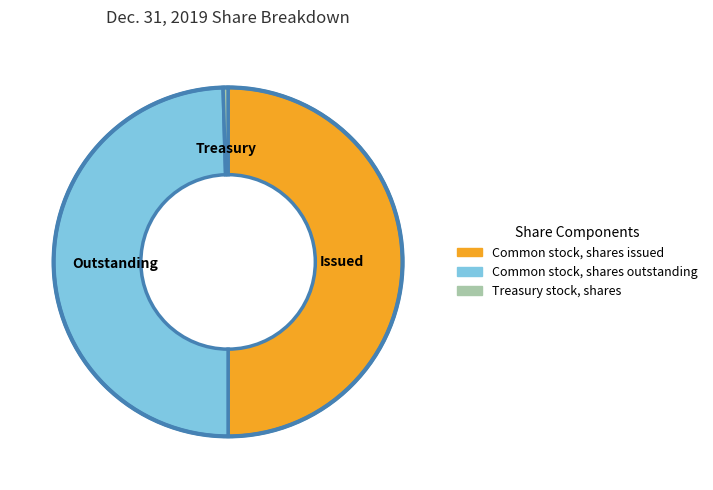

Does Common stock, shares outstanding account for over 50% of the chart?

No